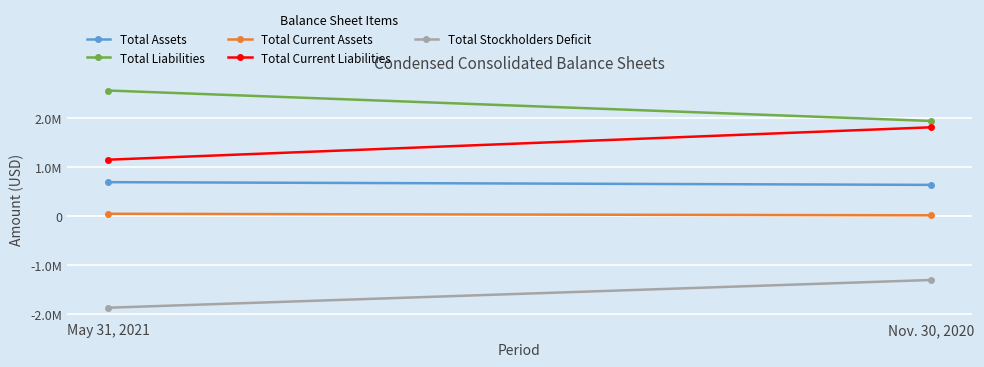

At how many categories does at least one series exceed 487395?

2